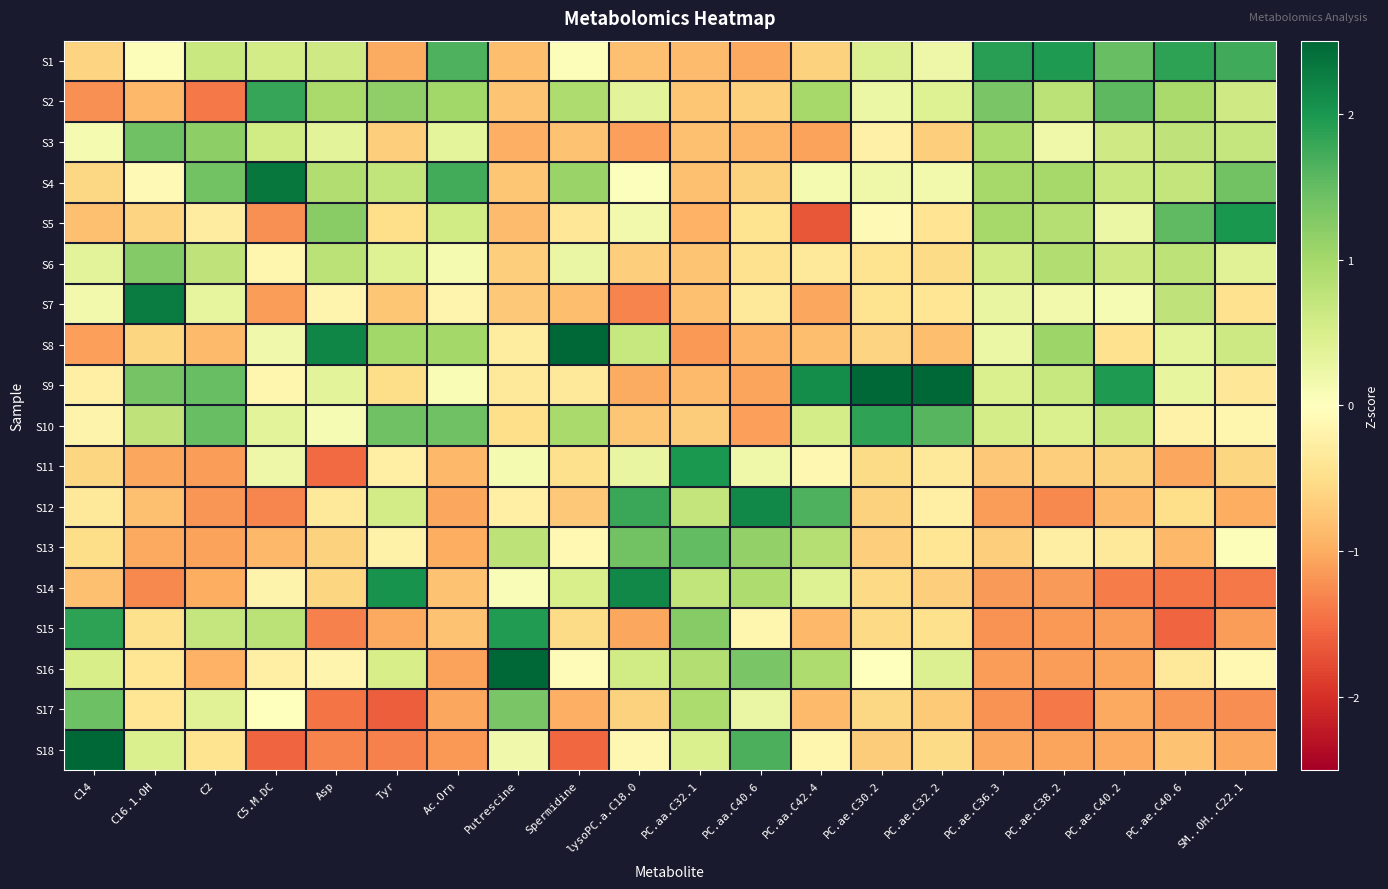

Reading left to right, list all the values displayed in this chart.

S1: C14=-0.6	C16.1.OH=0.1	C2=0.6	C5.M.DC=0.6	Asp=0.6	Tyr=-1.0	Ac.Orn=1.7	Putrescine=-0.8	Spermidine=0.1	lysoPC.a.C18.0=-0.8	PC.aa.C32.1=-0.9	PC.aa.C40.6=-1.0	PC.aa.C42.4=-0.6	PC.ae.C30.2=0.4	PC.ae.C32.2=0.2	PC.ae.C36.3=1.9	PC.ae.C38.2=2.0	PC.ae.C40.2=1.5	PC.ae.C40.6=1.9	SM..OH..C22.1=1.8
S2: C14=-1.2	C16.1.OH=-0.9	C2=-1.4	C5.M.DC=1.8	Asp=1.0	Tyr=1.2	Ac.Orn=1.0	Putrescine=-0.8	Spermidine=0.9	lysoPC.a.C18.0=0.4	PC.aa.C32.1=-0.8	PC.aa.C40.6=-0.6	PC.aa.C42.4=1.0	PC.ae.C30.2=0.2	PC.ae.C32.2=0.4	PC.ae.C36.3=1.3	PC.ae.C38.2=0.8	PC.ae.C40.2=1.6	PC.ae.C40.6=1.0	SM..OH..C22.1=0.6
S3: C14=0.1	C16.1.OH=1.4	C2=1.2	C5.M.DC=0.6	Asp=0.4	Tyr=-0.7	Ac.Orn=0.3	Putrescine=-1.0	Spermidine=-0.8	lysoPC.a.C18.0=-1.1	PC.aa.C32.1=-0.8	PC.aa.C40.6=-0.9	PC.aa.C42.4=-1.1	PC.ae.C30.2=-0.2	PC.ae.C32.2=-0.7	PC.ae.C36.3=0.9	PC.ae.C38.2=0.2	PC.ae.C40.2=0.6	PC.ae.C40.6=0.8	SM..OH..C22.1=0.7
S4: C14=-0.6	C16.1.OH=-0.1	C2=1.4	C5.M.DC=2.3	Asp=0.9	Tyr=0.7	Ac.Orn=1.7	Putrescine=-0.8	Spermidine=1.1	lysoPC.a.C18.0=0.0	PC.aa.C32.1=-0.8	PC.aa.C40.6=-0.6	PC.aa.C42.4=0.1	PC.ae.C30.2=0.2	PC.ae.C32.2=0.2	PC.ae.C36.3=1.0	PC.ae.C38.2=1.0	PC.ae.C40.2=0.7	PC.ae.C40.6=0.7	SM..OH..C22.1=1.4
S5: C14=-0.8	C16.1.OH=-0.6	C2=-0.3	C5.M.DC=-1.2	Asp=1.2	Tyr=-0.5	Ac.Orn=0.6	Putrescine=-0.9	Spermidine=-0.4	lysoPC.a.C18.0=0.2	PC.aa.C32.1=-0.9	PC.aa.C40.6=-0.4	PC.aa.C42.4=-1.7	PC.ae.C30.2=-0.1	PC.ae.C32.2=-0.4	PC.ae.C36.3=1.0	PC.ae.C38.2=0.8	PC.ae.C40.2=0.3	PC.ae.C40.6=1.5	SM..OH..C22.1=2.0
S6: C14=0.4	C16.1.OH=1.3	C2=0.7	C5.M.DC=-0.1	Asp=0.8	Tyr=0.4	Ac.Orn=0.1	Putrescine=-0.7	Spermidine=0.3	lysoPC.a.C18.0=-0.7	PC.aa.C32.1=-0.8	PC.aa.C40.6=-0.5	PC.aa.C42.4=-0.3	PC.ae.C30.2=-0.4	PC.ae.C32.2=-0.5	PC.ae.C36.3=0.6	PC.ae.C38.2=0.9	PC.ae.C40.2=0.6	PC.ae.C40.6=0.8	SM..OH..C22.1=0.4
S7: C14=0.2	C16.1.OH=2.3	C2=0.3	C5.M.DC=-1.1	Asp=-0.2	Tyr=-0.7	Ac.Orn=-0.2	Putrescine=-0.7	Spermidine=-0.8	lysoPC.a.C18.0=-1.3	PC.aa.C32.1=-0.8	PC.aa.C40.6=-0.4	PC.aa.C42.4=-1.1	PC.ae.C30.2=-0.4	PC.ae.C32.2=-0.4	PC.ae.C36.3=0.3	PC.ae.C38.2=0.2	PC.ae.C40.2=0.1	PC.ae.C40.6=0.7	SM..OH..C22.1=-0.5
S8: C14=-1.1	C16.1.OH=-0.6	C2=-0.9	C5.M.DC=0.2	Asp=2.2	Tyr=1.0	Ac.Orn=1.0	Putrescine=-0.3	Spermidine=3.0	lysoPC.a.C18.0=0.7	PC.aa.C32.1=-1.2	PC.aa.C40.6=-0.9	PC.aa.C42.4=-0.8	PC.ae.C30.2=-0.6	PC.ae.C32.2=-0.8	PC.ae.C36.3=0.2	PC.ae.C38.2=1.1	PC.ae.C40.2=-0.5	PC.ae.C40.6=0.4	SM..OH..C22.1=0.6
S9: C14=-0.2	C16.1.OH=1.4	C2=1.5	C5.M.DC=-0.2	Asp=0.4	Tyr=-0.5	Ac.Orn=0.1	Putrescine=-0.3	Spermidine=-0.3	lysoPC.a.C18.0=-1.0	PC.aa.C32.1=-0.9	PC.aa.C40.6=-1.1	PC.aa.C42.4=2.1	PC.ae.C30.2=3.3	PC.ae.C32.2=3.4	PC.ae.C36.3=0.5	PC.ae.C38.2=0.7	PC.ae.C40.2=2.0	PC.ae.C40.6=0.3	SM..OH..C22.1=-0.4
S10: C14=-0.2	C16.1.OH=0.8	C2=1.5	C5.M.DC=0.4	Asp=0.1	Tyr=1.4	Ac.Orn=1.4	Putrescine=-0.5	Spermidine=1.0	lysoPC.a.C18.0=-0.7	PC.aa.C32.1=-0.7	PC.aa.C40.6=-1.1	PC.aa.C42.4=0.5	PC.ae.C30.2=1.8	PC.ae.C32.2=1.6	PC.ae.C36.3=0.5	PC.ae.C38.2=0.5	PC.ae.C40.2=0.6	PC.ae.C40.6=-0.2	SM..OH..C22.1=-0.1
S11: C14=-0.6	C16.1.OH=-1.0	C2=-1.1	C5.M.DC=0.2	Asp=-1.5	Tyr=-0.2	Ac.Orn=-0.9	Putrescine=0.1	Spermidine=-0.5	lysoPC.a.C18.0=0.3	PC.aa.C32.1=2.0	PC.aa.C40.6=0.2	PC.aa.C42.4=-0.1	PC.ae.C30.2=-0.5	PC.ae.C32.2=-0.3	PC.ae.C36.3=-0.7	PC.ae.C38.2=-0.7	PC.ae.C40.2=-0.6	PC.ae.C40.6=-1.0	SM..OH..C22.1=-0.6
S12: C14=-0.4	C16.1.OH=-0.8	C2=-1.2	C5.M.DC=-1.3	Asp=-0.3	Tyr=0.6	Ac.Orn=-1.0	Putrescine=-0.2	Spermidine=-0.7	lysoPC.a.C18.0=1.8	PC.aa.C32.1=0.7	PC.aa.C40.6=2.2	PC.aa.C42.4=1.7	PC.ae.C30.2=-0.6	PC.ae.C32.2=-0.2	PC.ae.C36.3=-1.1	PC.ae.C38.2=-1.3	PC.ae.C40.2=-0.9	PC.ae.C40.6=-0.5	SM..OH..C22.1=-1.0
S13: C14=-0.5	C16.1.OH=-1.0	C2=-1.1	C5.M.DC=-0.9	Asp=-0.6	Tyr=-0.2	Ac.Orn=-1.0	Putrescine=0.8	Spermidine=-0.1	lysoPC.a.C18.0=1.4	PC.aa.C32.1=1.5	PC.aa.C40.6=1.1	PC.aa.C42.4=0.9	PC.ae.C30.2=-0.7	PC.ae.C32.2=-0.4	PC.ae.C36.3=-0.7	PC.ae.C38.2=-0.3	PC.ae.C40.2=-0.3	PC.ae.C40.6=-0.9	SM..OH..C22.1=0.1
S14: C14=-0.8	C16.1.OH=-1.3	C2=-1.0	C5.M.DC=-0.2	Asp=-0.6	Tyr=2.1	Ac.Orn=-0.8	Putrescine=0.1	Spermidine=0.5	lysoPC.a.C18.0=2.2	PC.aa.C32.1=0.7	PC.aa.C40.6=0.9	PC.aa.C42.4=0.4	PC.ae.C30.2=-0.6	PC.ae.C32.2=-0.7	PC.ae.C36.3=-1.1	PC.ae.C38.2=-1.1	PC.ae.C40.2=-1.4	PC.ae.C40.6=-1.4	SM..OH..C22.1=-1.4
S15: C14=1.9	C16.1.OH=-0.5	C2=0.7	C5.M.DC=0.8	Asp=-1.3	Tyr=-1.0	Ac.Orn=-0.8	Putrescine=1.9	Spermidine=-0.5	lysoPC.a.C18.0=-1.0	PC.aa.C32.1=1.2	PC.aa.C40.6=-0.1	PC.aa.C42.4=-0.9	PC.ae.C30.2=-0.6	PC.ae.C32.2=-0.5	PC.ae.C36.3=-1.2	PC.ae.C38.2=-1.2	PC.ae.C40.2=-1.1	PC.ae.C40.6=-1.6	SM..OH..C22.1=-1.1
S16: C14=0.5	C16.1.OH=-0.4	C2=-0.9	C5.M.DC=-0.2	Asp=-0.2	Tyr=0.5	Ac.Orn=-1.1	Putrescine=2.6	Spermidine=-0.1	lysoPC.a.C18.0=0.6	PC.aa.C32.1=0.9	PC.aa.C40.6=1.3	PC.aa.C42.4=0.9	PC.ae.C30.2=-0.0	PC.ae.C32.2=0.4	PC.ae.C36.3=-1.1	PC.ae.C38.2=-1.1	PC.ae.C40.2=-1.1	PC.ae.C40.6=-0.4	SM..OH..C22.1=-0.1
S17: C14=1.4	C16.1.OH=-0.4	C2=0.4	C5.M.DC=-0.0	Asp=-1.4	Tyr=-1.6	Ac.Orn=-1.0	Putrescine=1.3	Spermidine=-1.0	lysoPC.a.C18.0=-0.6	PC.aa.C32.1=0.9	PC.aa.C40.6=0.3	PC.aa.C42.4=-0.9	PC.ae.C30.2=-0.6	PC.ae.C32.2=-0.7	PC.ae.C36.3=-1.2	PC.ae.C38.2=-1.4	PC.ae.C40.2=-1.0	PC.ae.C40.6=-1.2	SM..OH..C22.1=-1.2
S18: C14=2.6	C16.1.OH=0.5	C2=-0.4	C5.M.DC=-1.6	Asp=-1.3	Tyr=-1.3	Ac.Orn=-1.2	Putrescine=0.2	Spermidine=-1.5	lysoPC.a.C18.0=-0.1	PC.aa.C32.1=0.5	PC.aa.C40.6=1.7	PC.aa.C42.4=-0.1	PC.ae.C30.2=-0.7	PC.ae.C32.2=-0.5	PC.ae.C36.3=-1.0	PC.ae.C38.2=-1.1	PC.ae.C40.2=-1.0	PC.ae.C40.6=-0.8	SM..OH..C22.1=-1.1